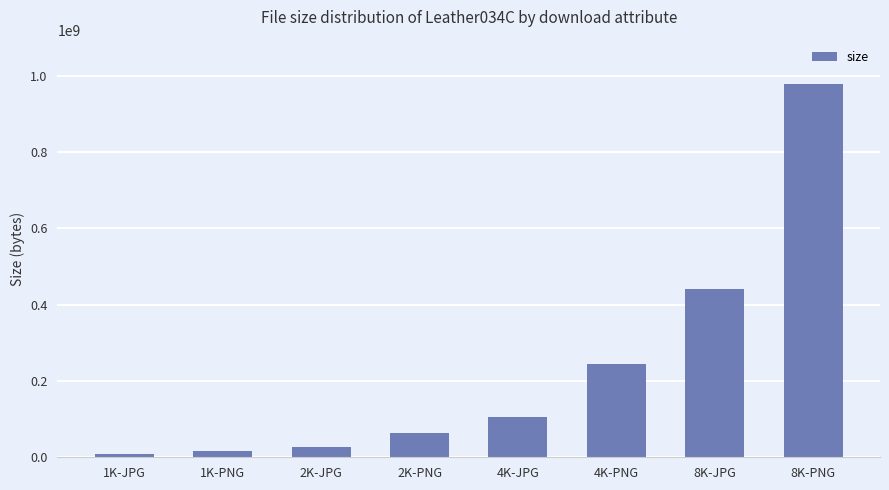

Reading left to right, what are all the values shown in this chart?

1K-JPG=7520152	1K-PNG=16580805	2K-JPG=27118581	2K-PNG=62638768	4K-JPG=106854917	4K-PNG=244938388	8K-JPG=442068046	8K-PNG=977595085